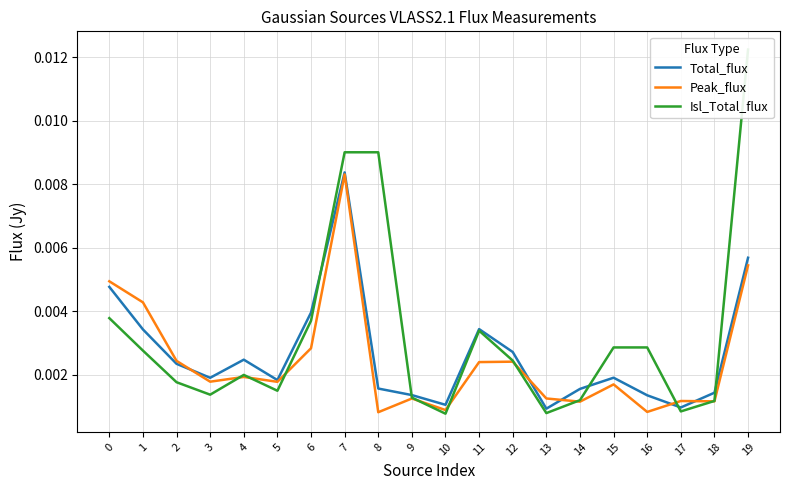

Is this an area chart (filled region under the line)?

No